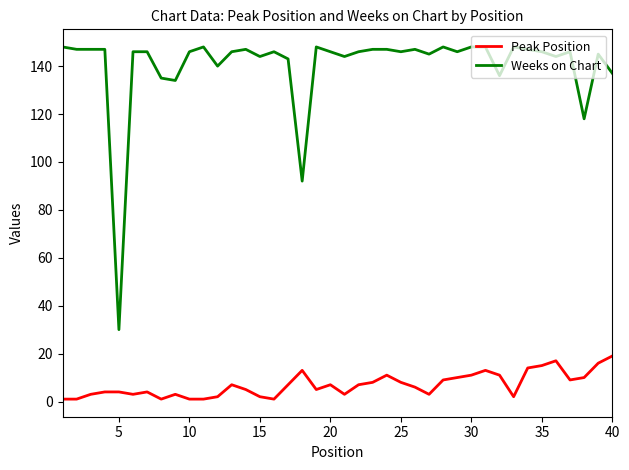

How many lines are shown in the chart?

2